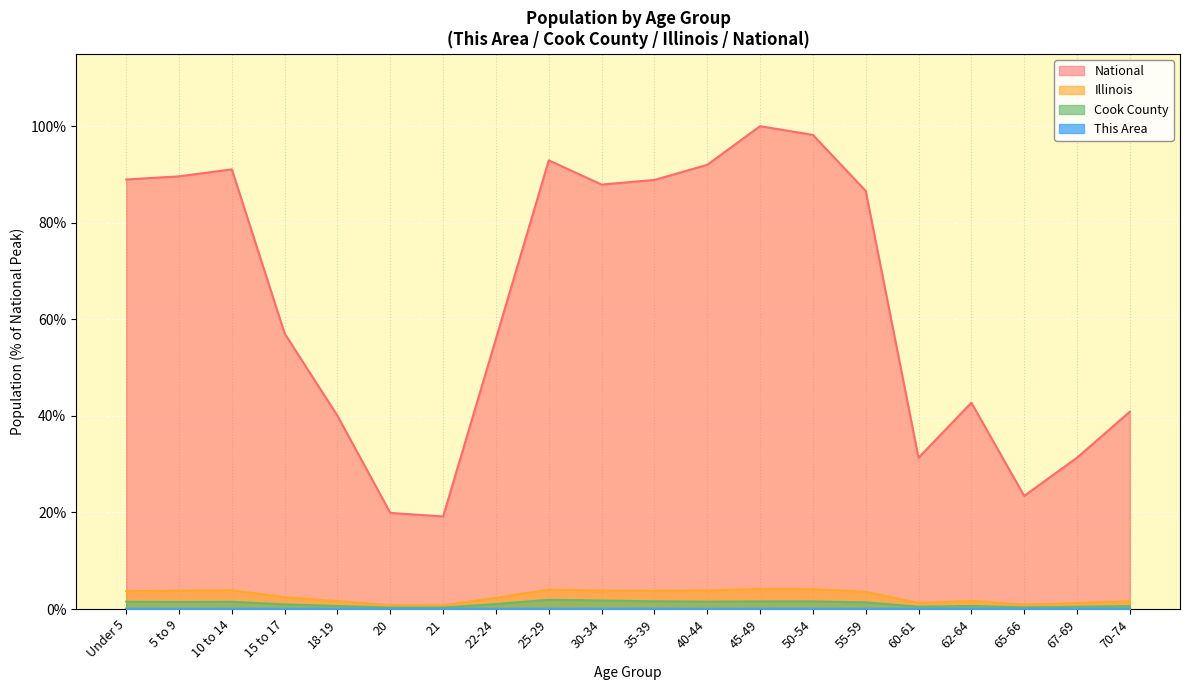

True or false: Cook County and Illinois cross at least once.

False